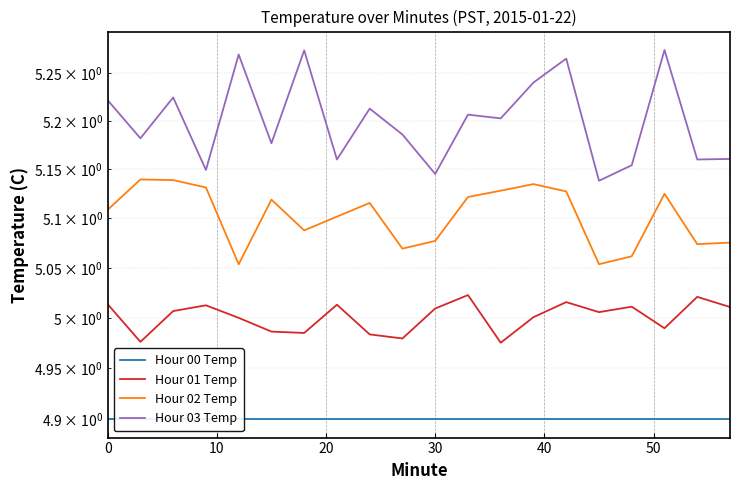

True or false: Hour 03 Temp has a value of 3.5 at 10.

False